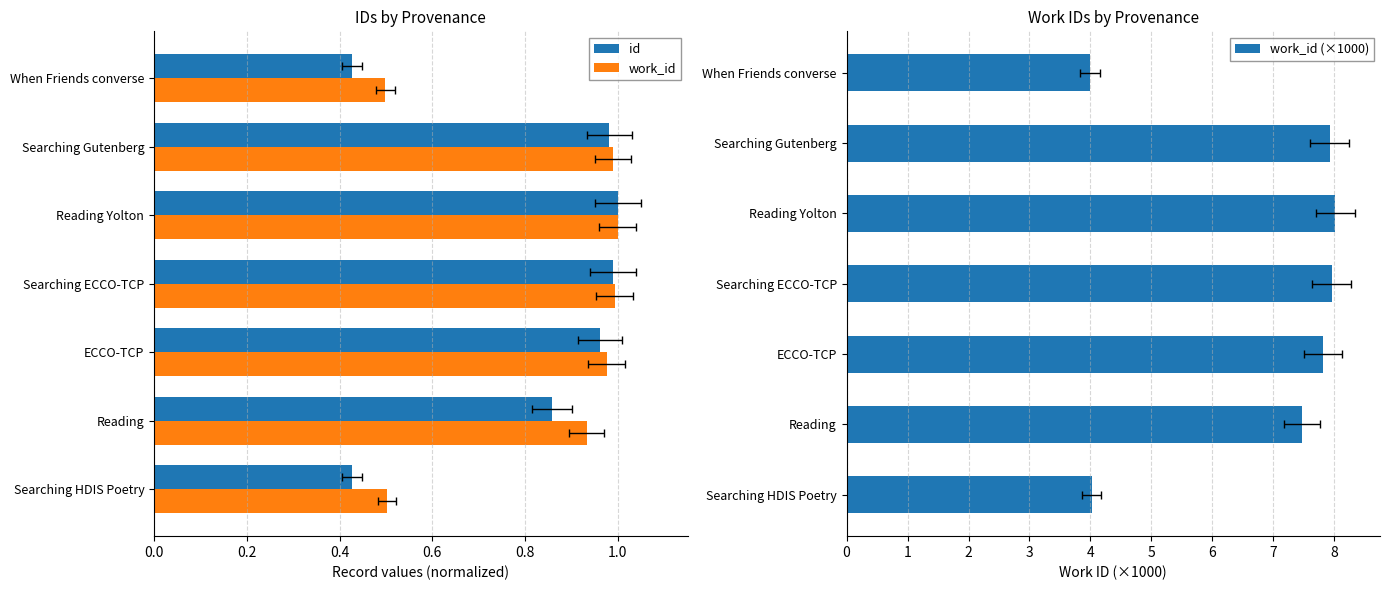

What is the greatest value displayed?

8.0